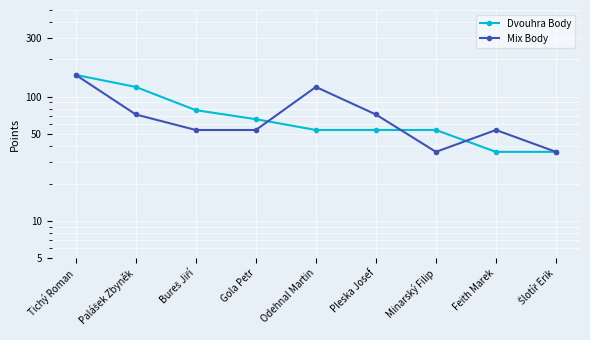

Reading right to left, transcribe all the data shown in this chart.

Dvouhra Body: 36	36	54	54	54	66	78	120	150
Mix Body: 36	54	36	72	120	54	54	72	150